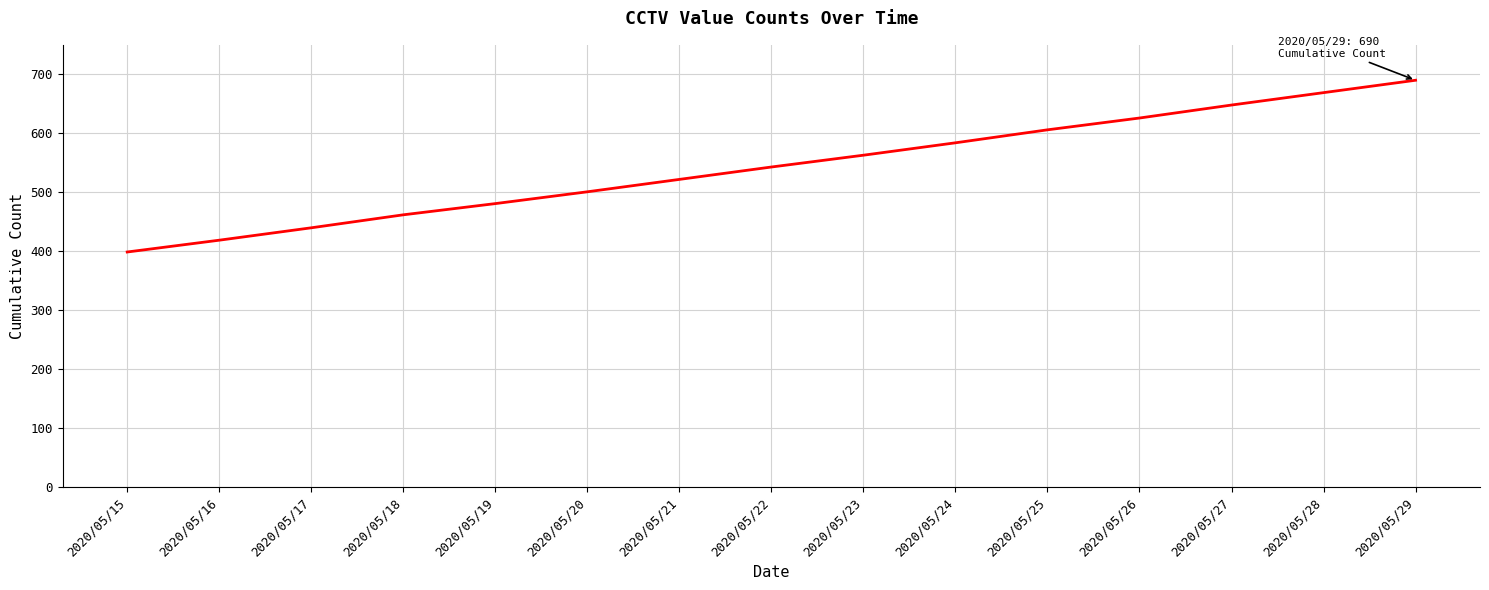

How many lines are shown in the chart?

1